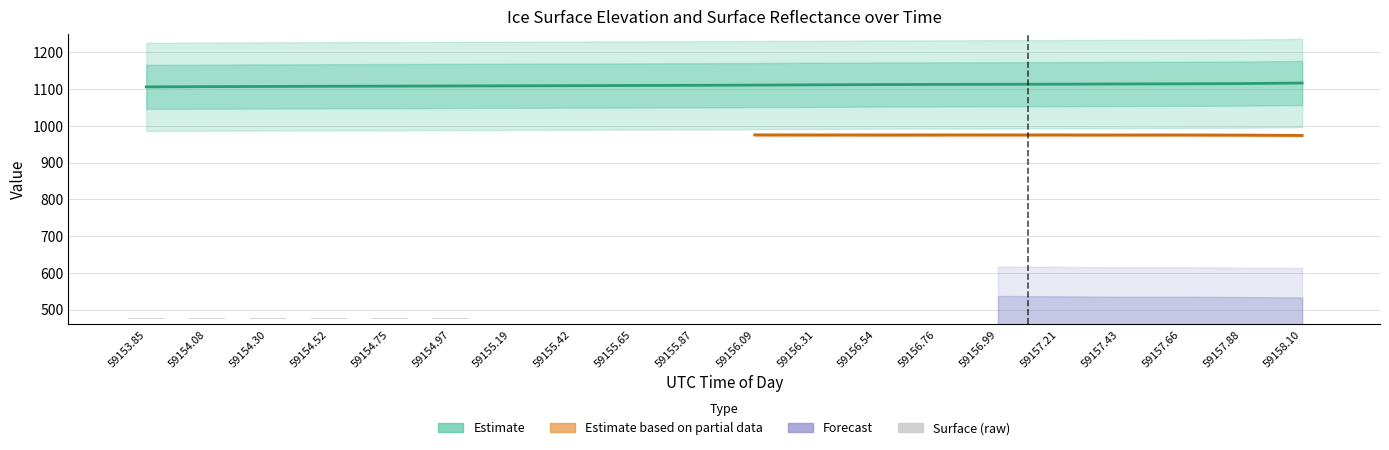

Does the chart contain stacked bars?

No